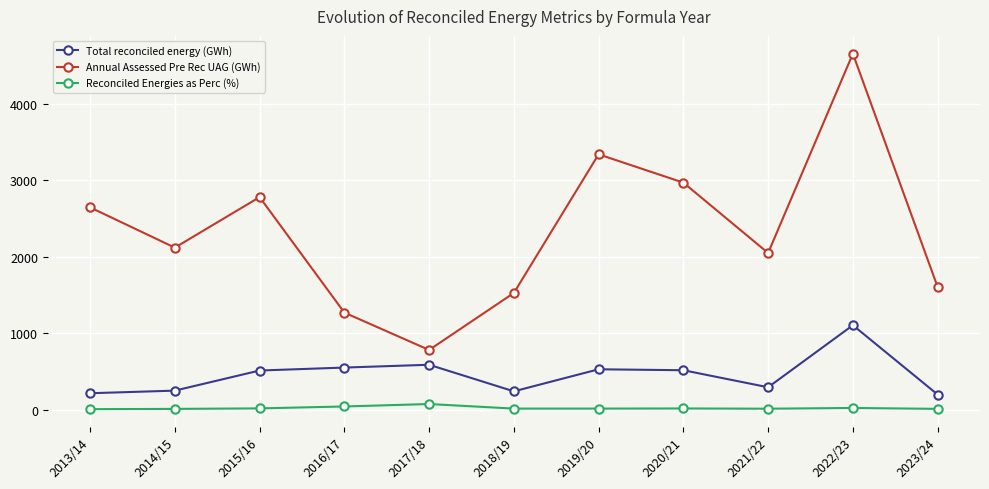

True or false: Total reconciled energy (GWh) and Reconciled Energies as Perc (%) cross at least once.

False